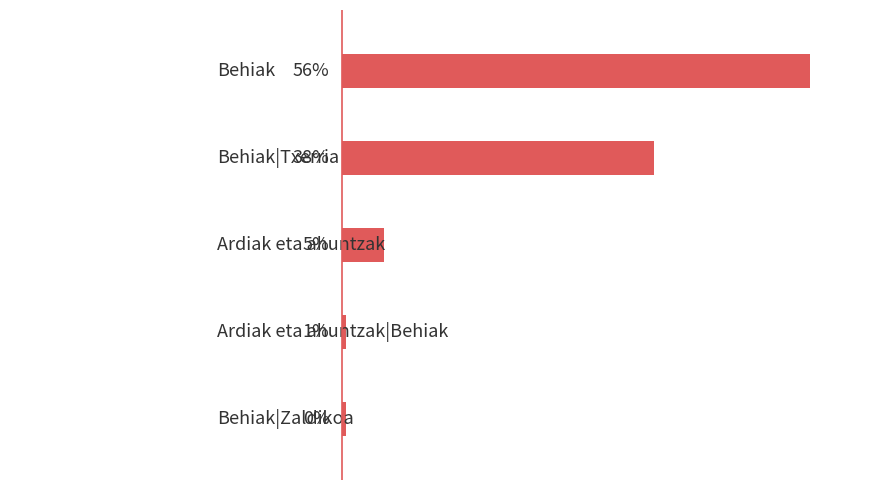

What is the smallest value displayed?

0.5